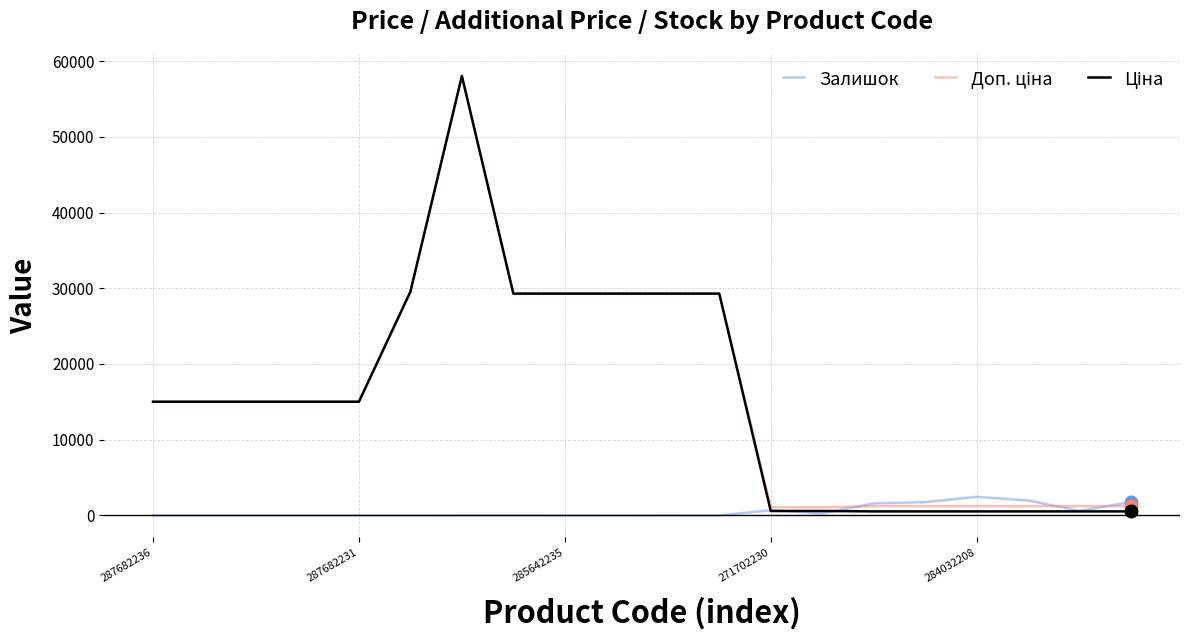

What is the greatest value displayed?

58037.0